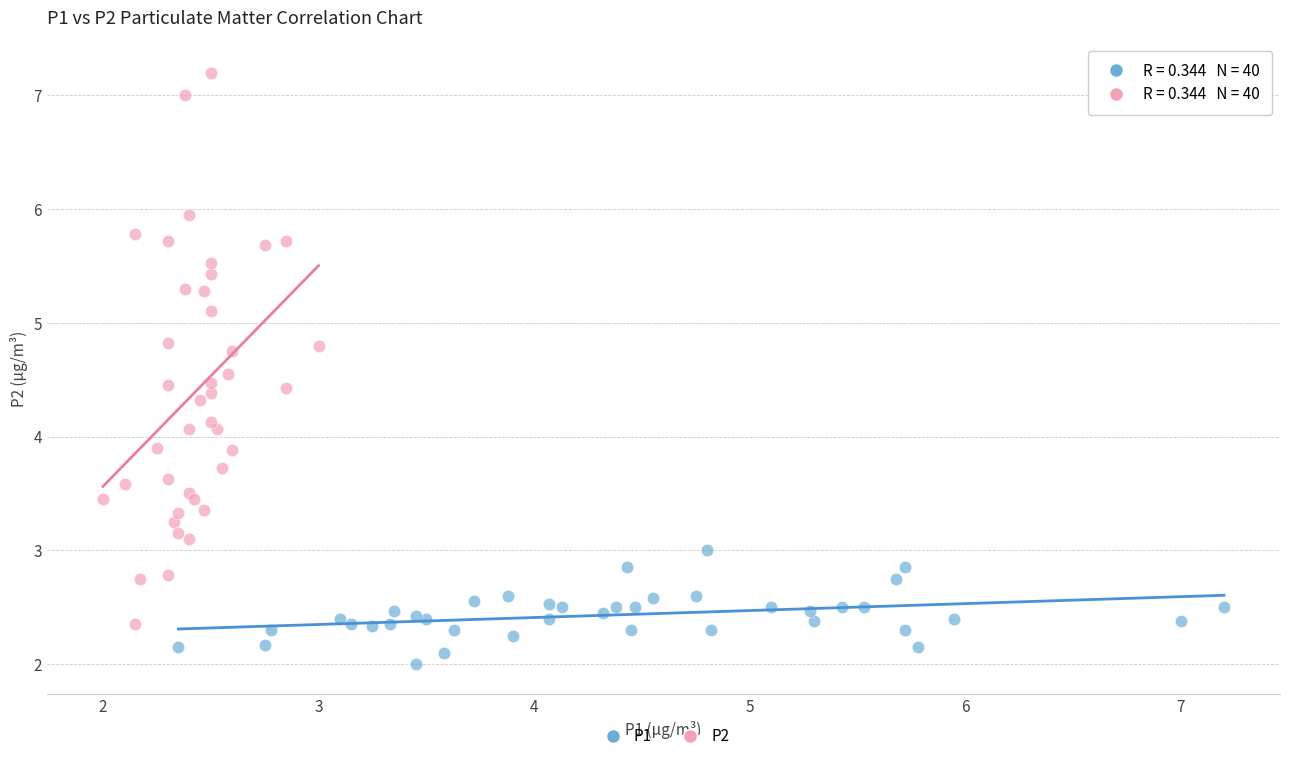

Which series contains the lowest Y value?

P1